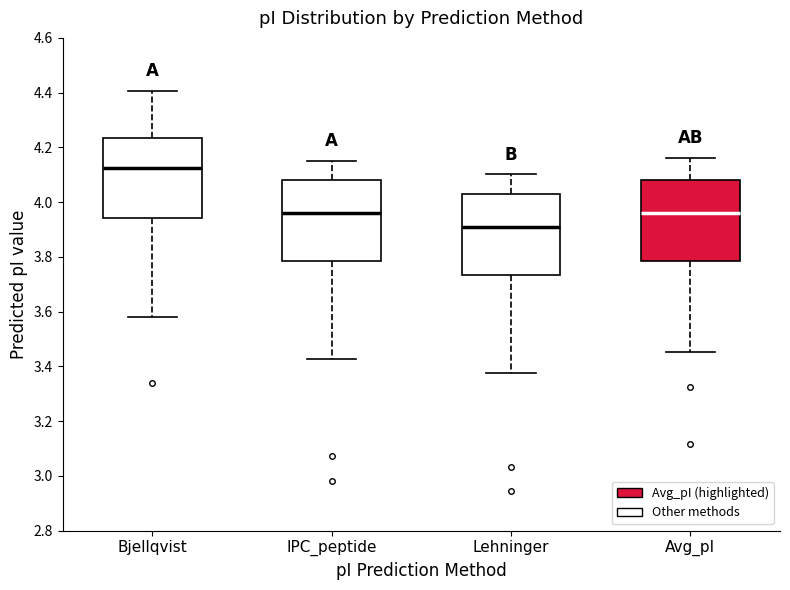

Which box has the highest median line?

Bjellqvist